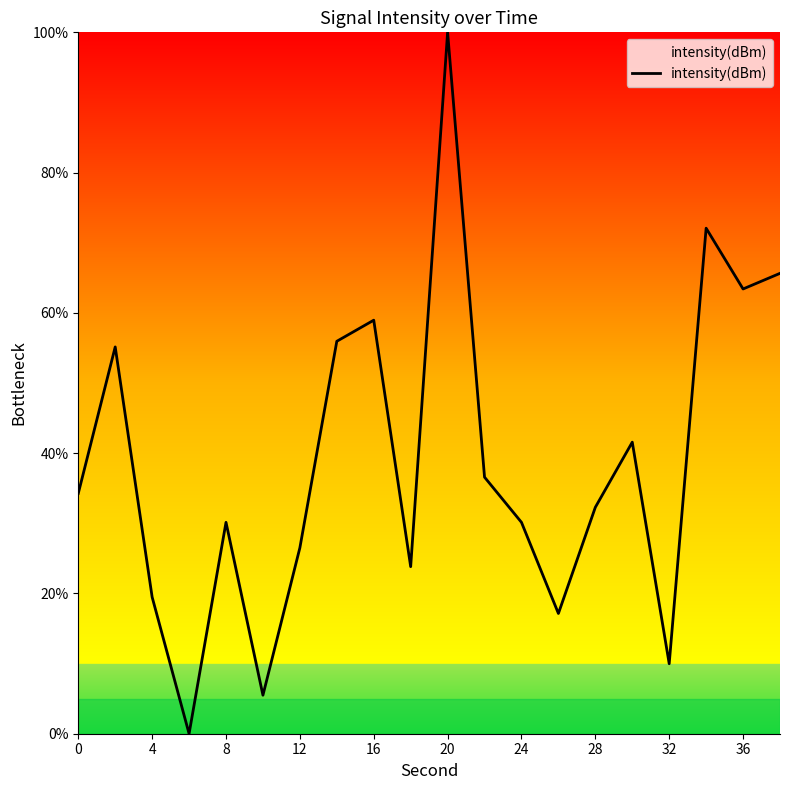

What is the difference between the maximum and minimum values?

100.0